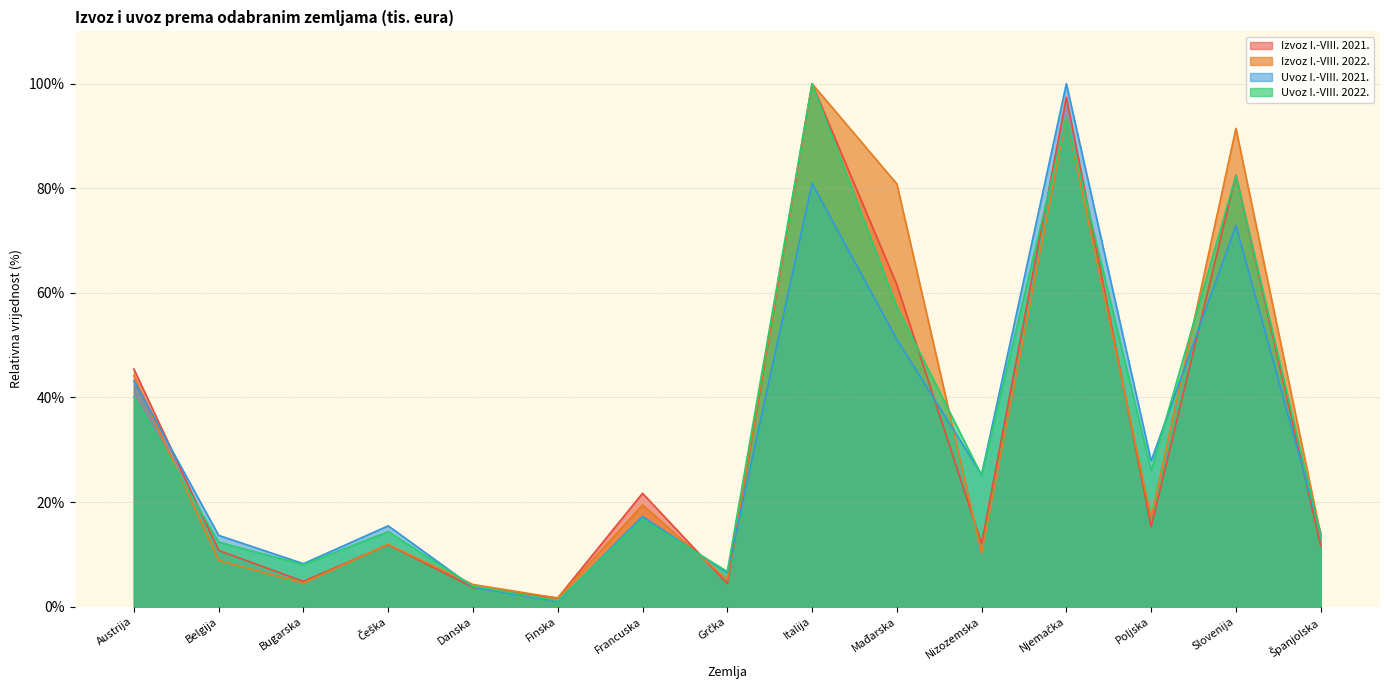

What is the value of the Uvoz I.-VIII. 2022. point at the 4th from the left?

14.3